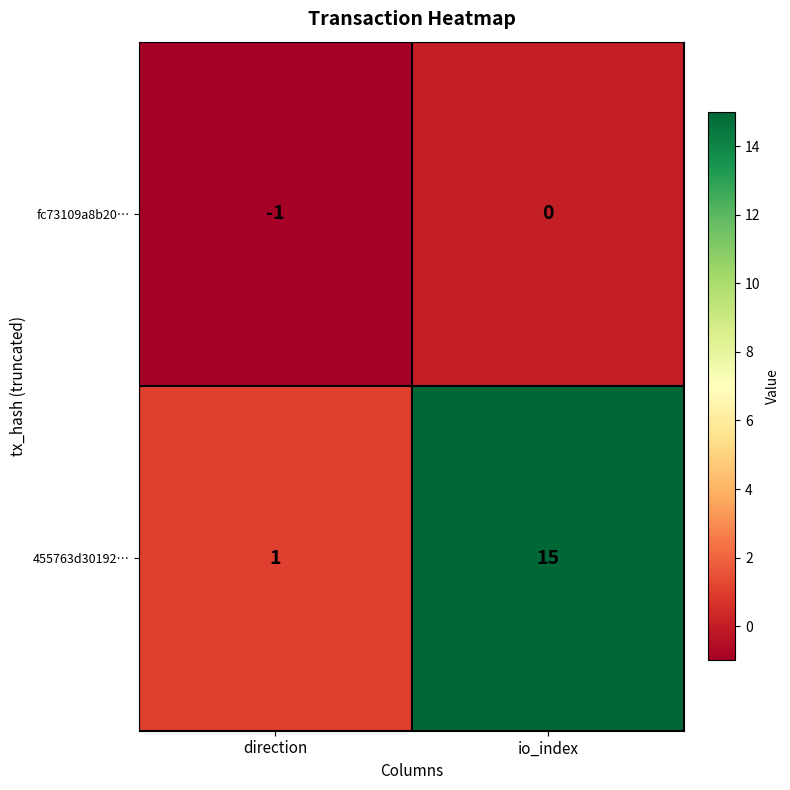

What is the sum of all 455763d30192… values?

16